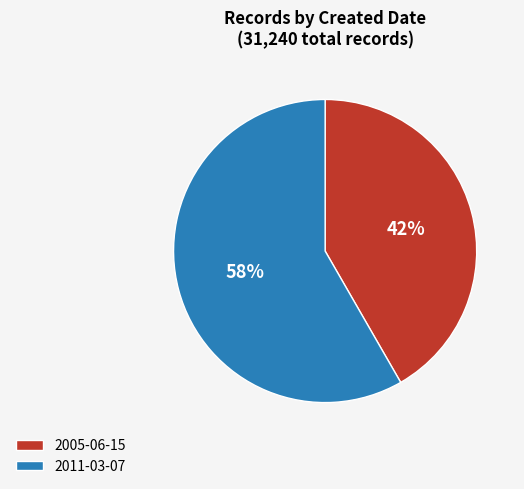

To the nearest percent, what portion does 2011-03-07 represent?

58%